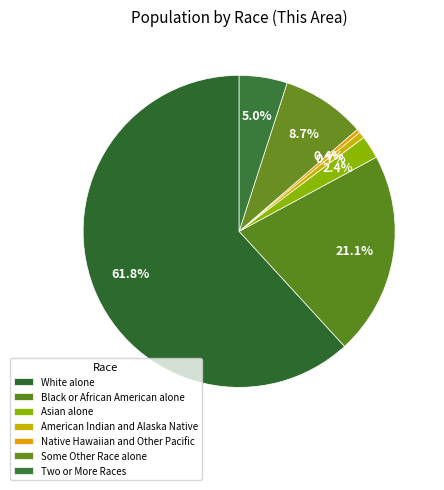

Which slice is the largest?

White alone